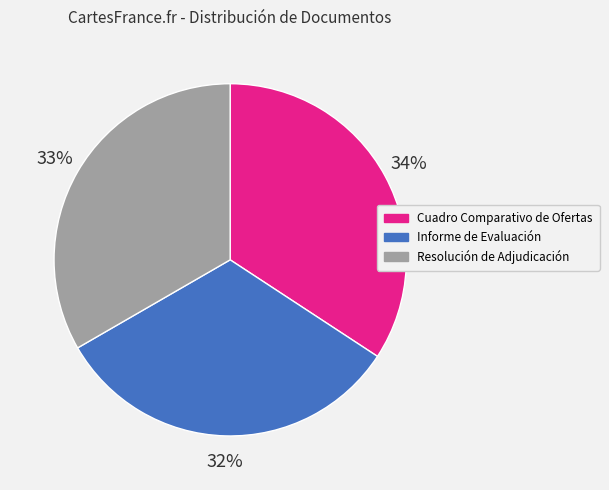

Is the sum of Cuadro Comparativo de Ofertas and Informe de Evaluación greater than half?

Yes